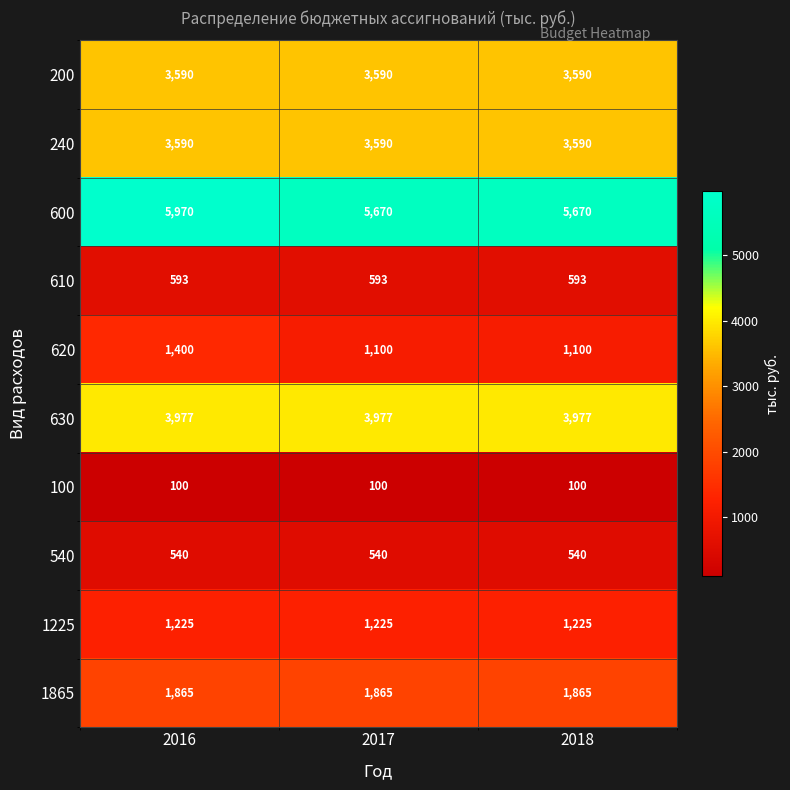

What is the difference between the highest and lowest values at 2016?

5870